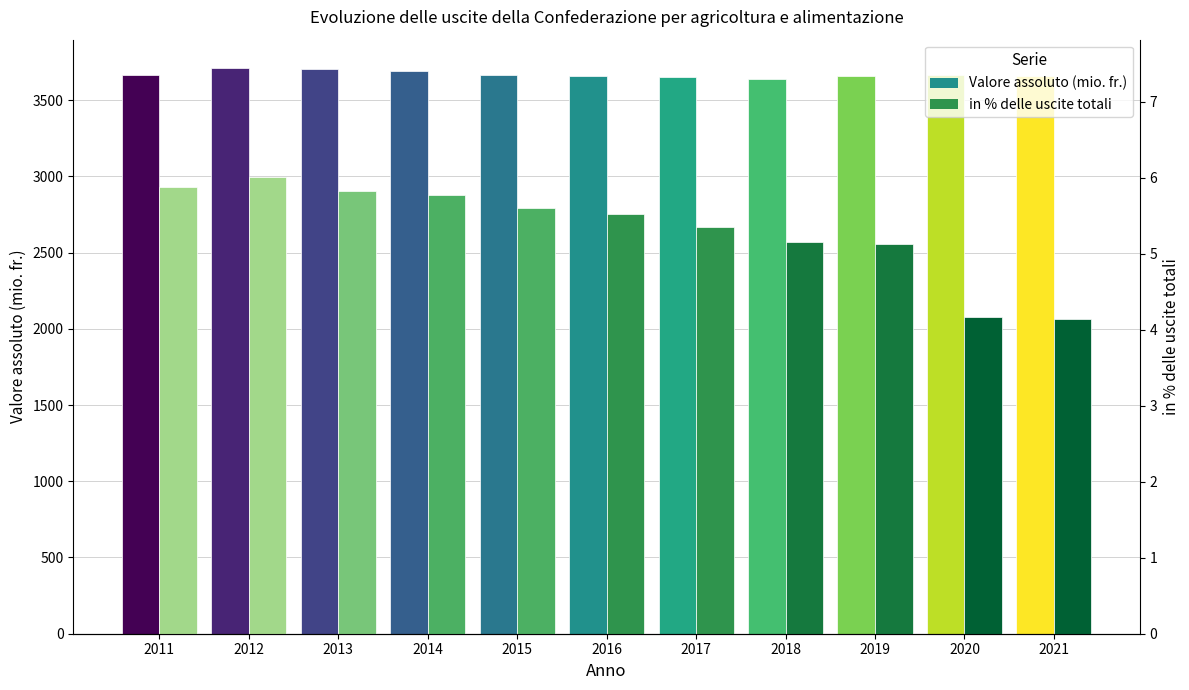

Reading left to right, list all the values displayed in this chart.

Valore assoluto (mio. fr.): 3663.0	3711.0	3706.0	3693.0	3667.0	3659.0	3652.0	3640.0	3658.0	3662.0	3659.8
in % delle uscite totali: 5.9	6.0	5.8	5.8	5.6	5.5	5.4	5.2	5.1	4.2	4.1